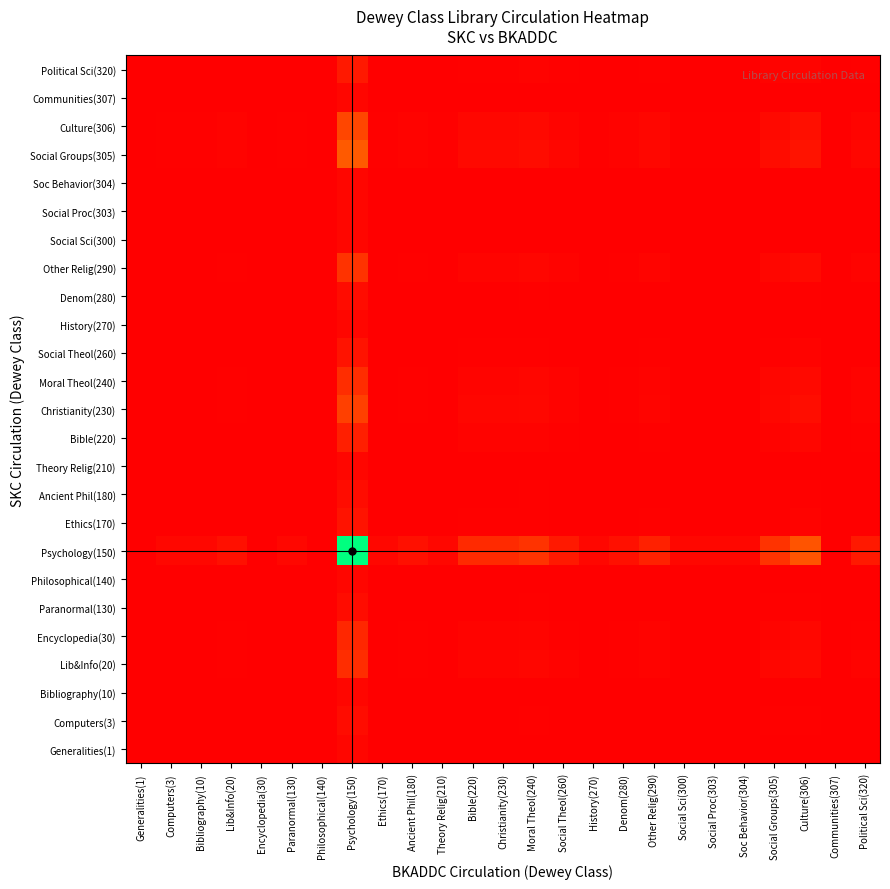

What is the maximum value shown in the chart?

1.0